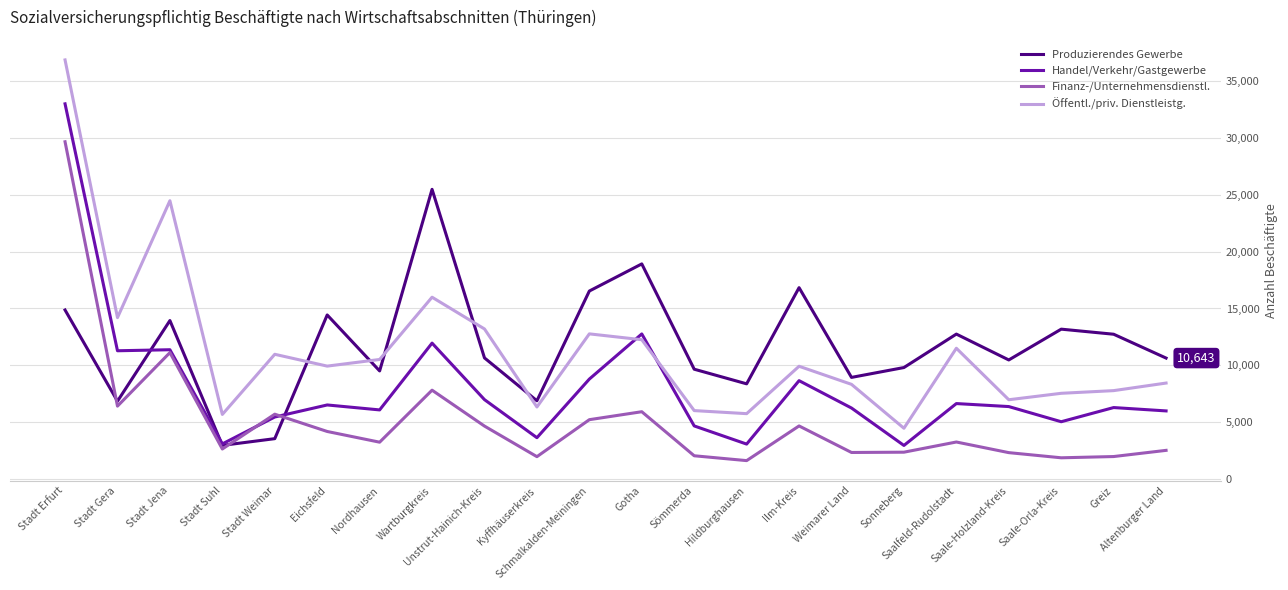

True or false: Finanz-/Unternehmensdienstl. and Öffentl./priv. Dienstleistg. intersect in this chart.

False